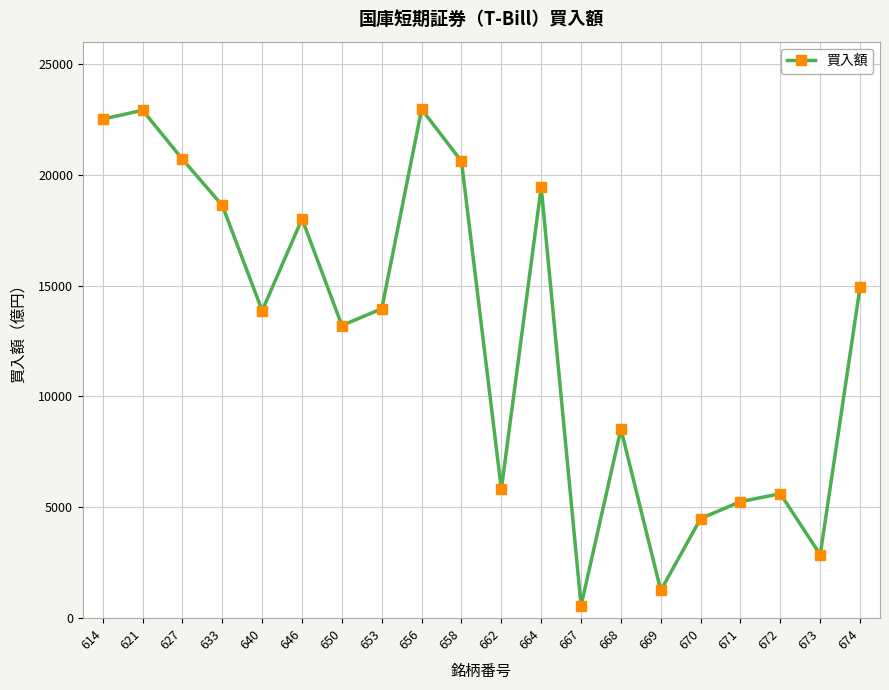

How many values are below 13955?

10